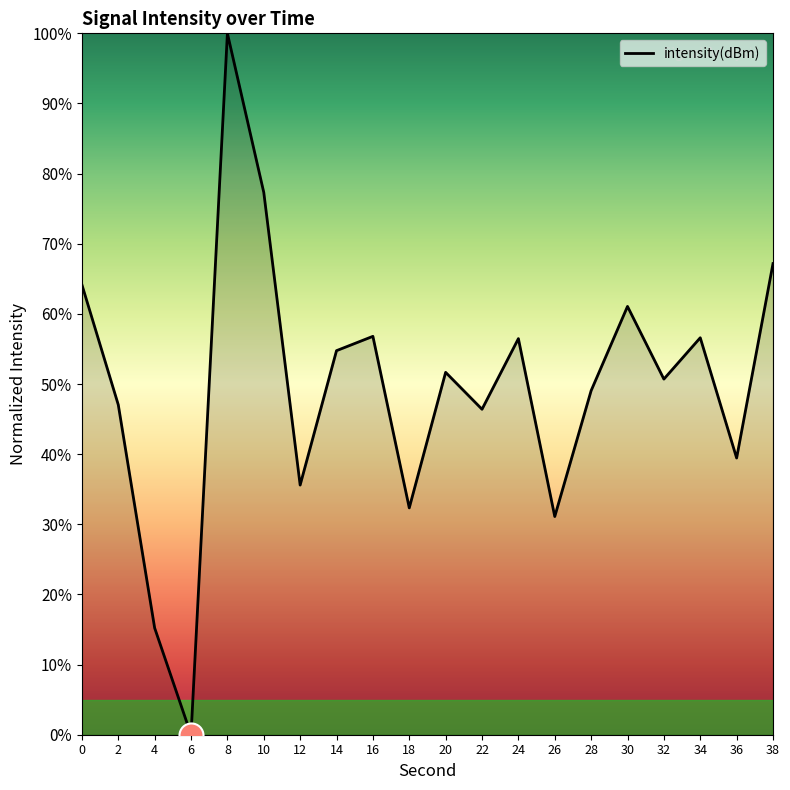

What is the change in value from 26 to 38?

+36.1